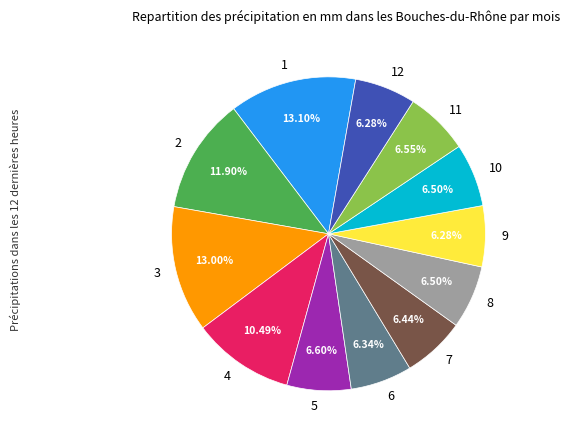

How many segments does this pie chart have?

12